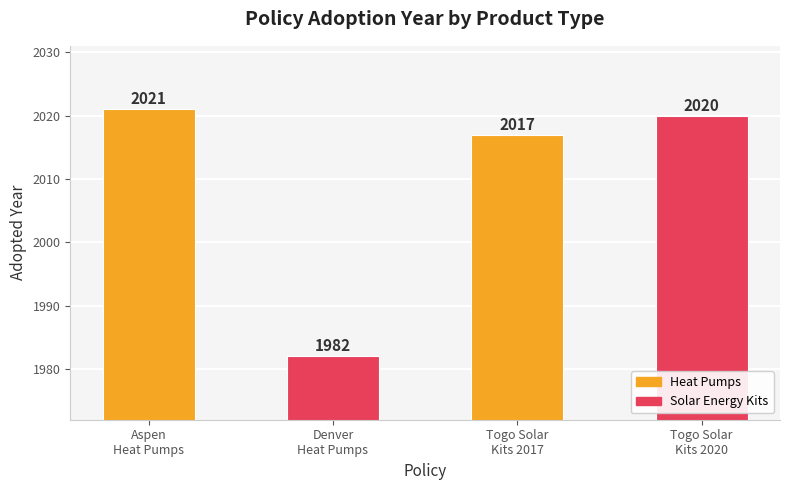

At which label is the value closest to 2001?

Togo Standard Pico-Solar 2017 (Solar Energy Kits)